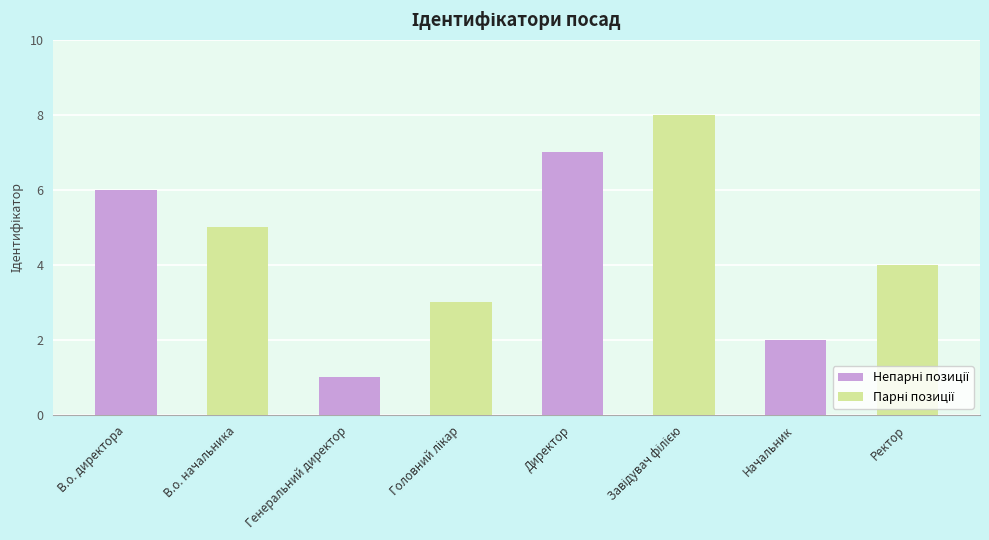

How many data points are less than 5?

4